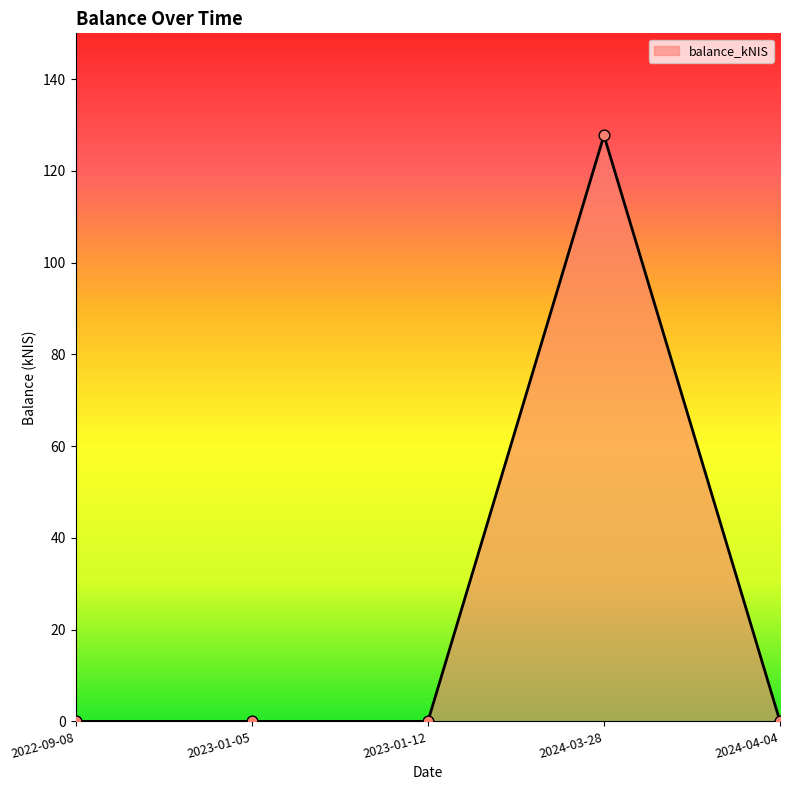

What is the change in value from 2022-09-08 to 2024-03-28?

+127.8